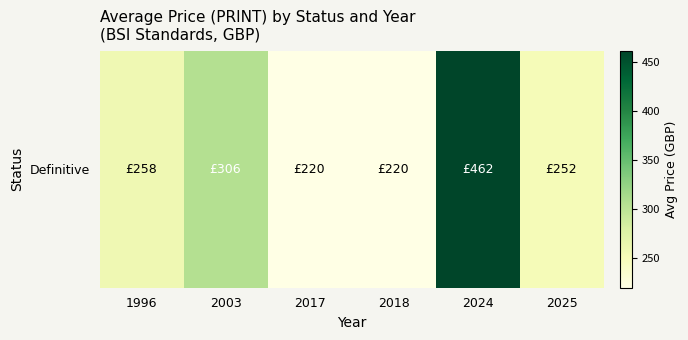

At which category does the chart reach its minimum across all series?

2017